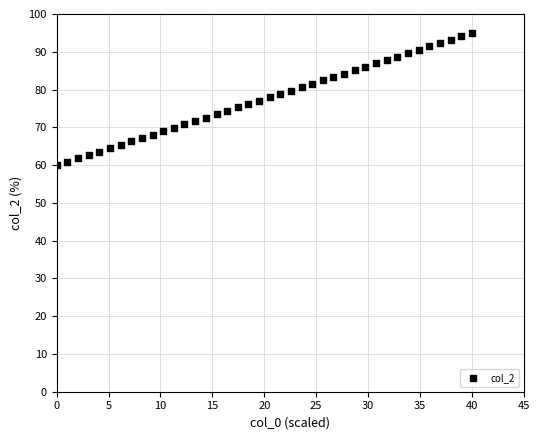

What is the range of Y values (max minus min)?

35.0